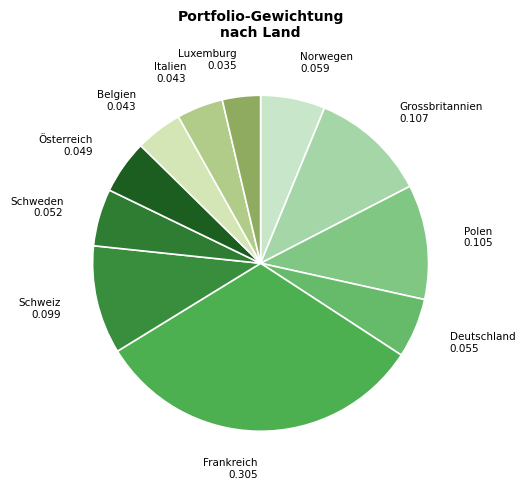

Does any single category account for the majority?

No